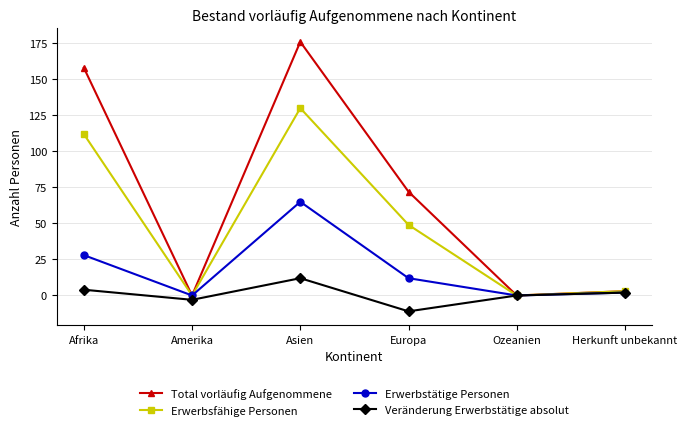

At which category is the sum across all series the highest?

Asien